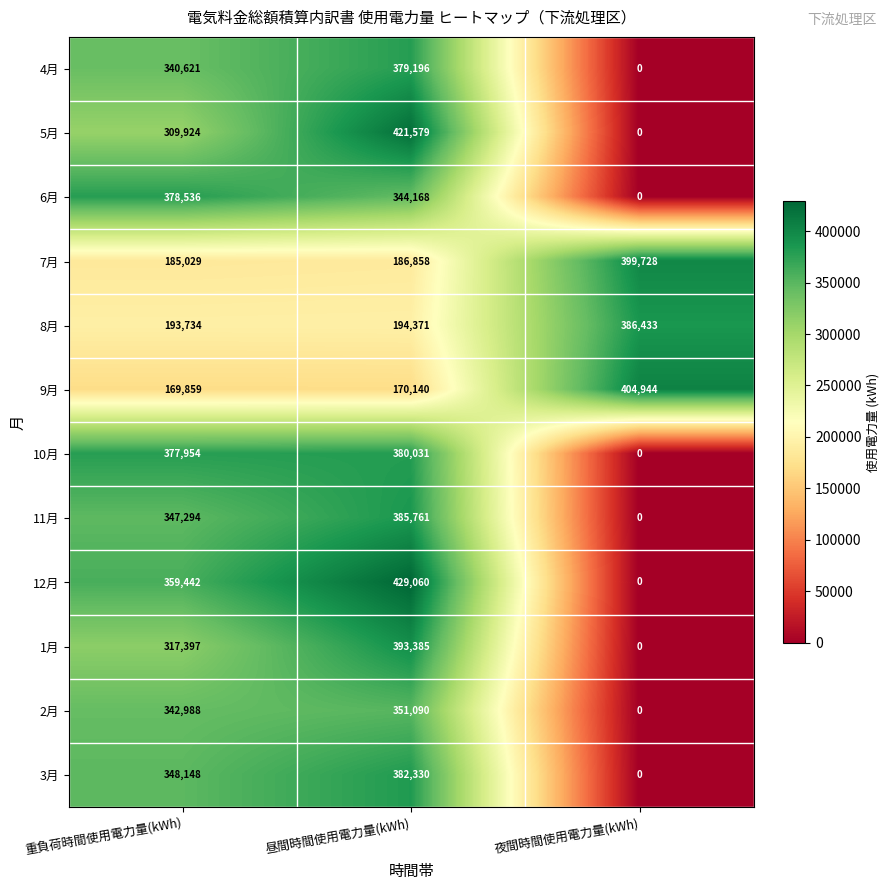

How many 4月 values are between 0 and 379196?

3